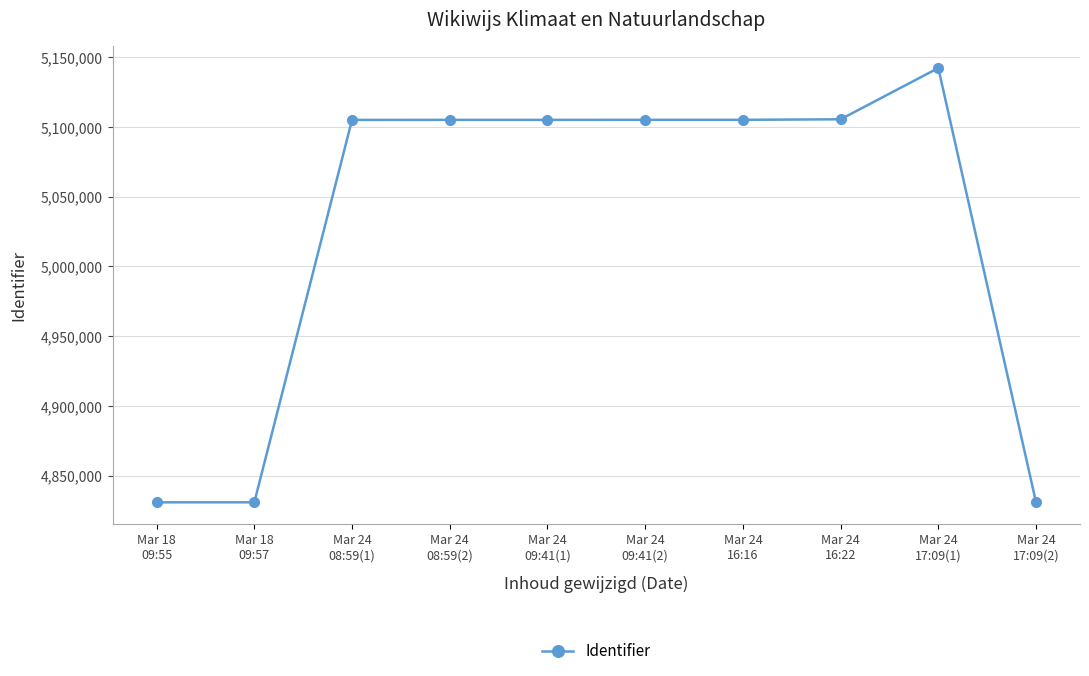

What is the minimum value shown in the chart?

4830927